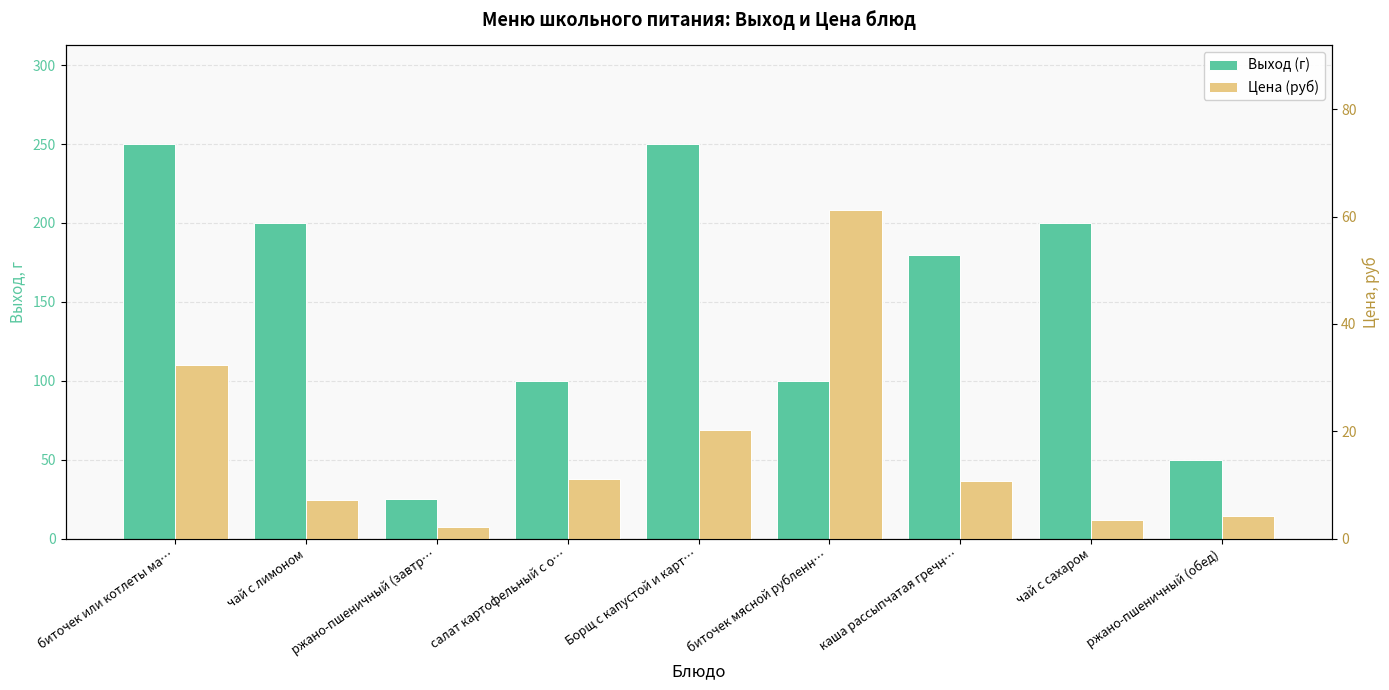

Which label corresponds to the smallest value in the chart?

ржано-пшеничный (завтр…